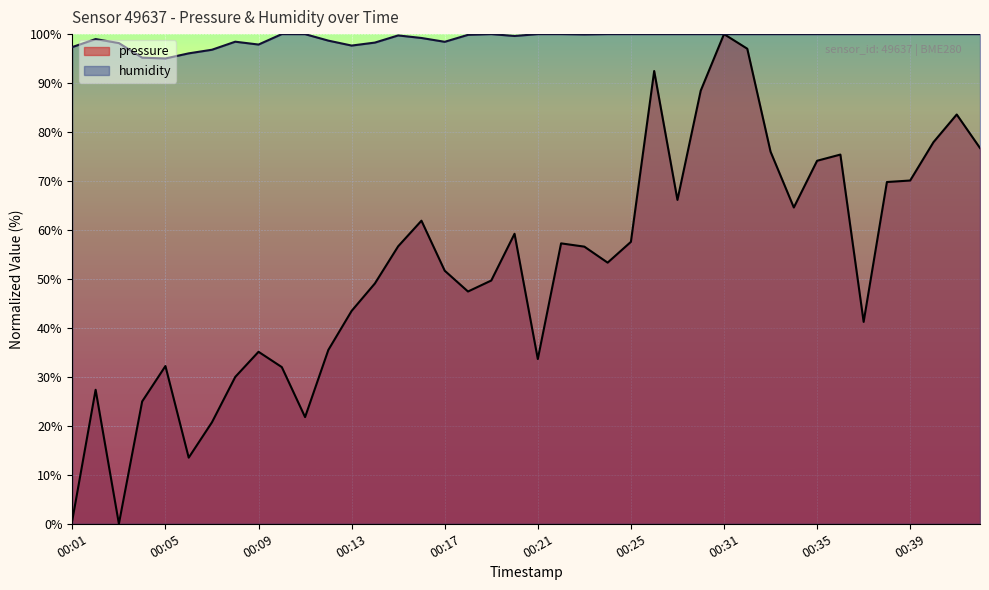

Rank the series by their maximum value, from highest to lowest.

pressure, humidity